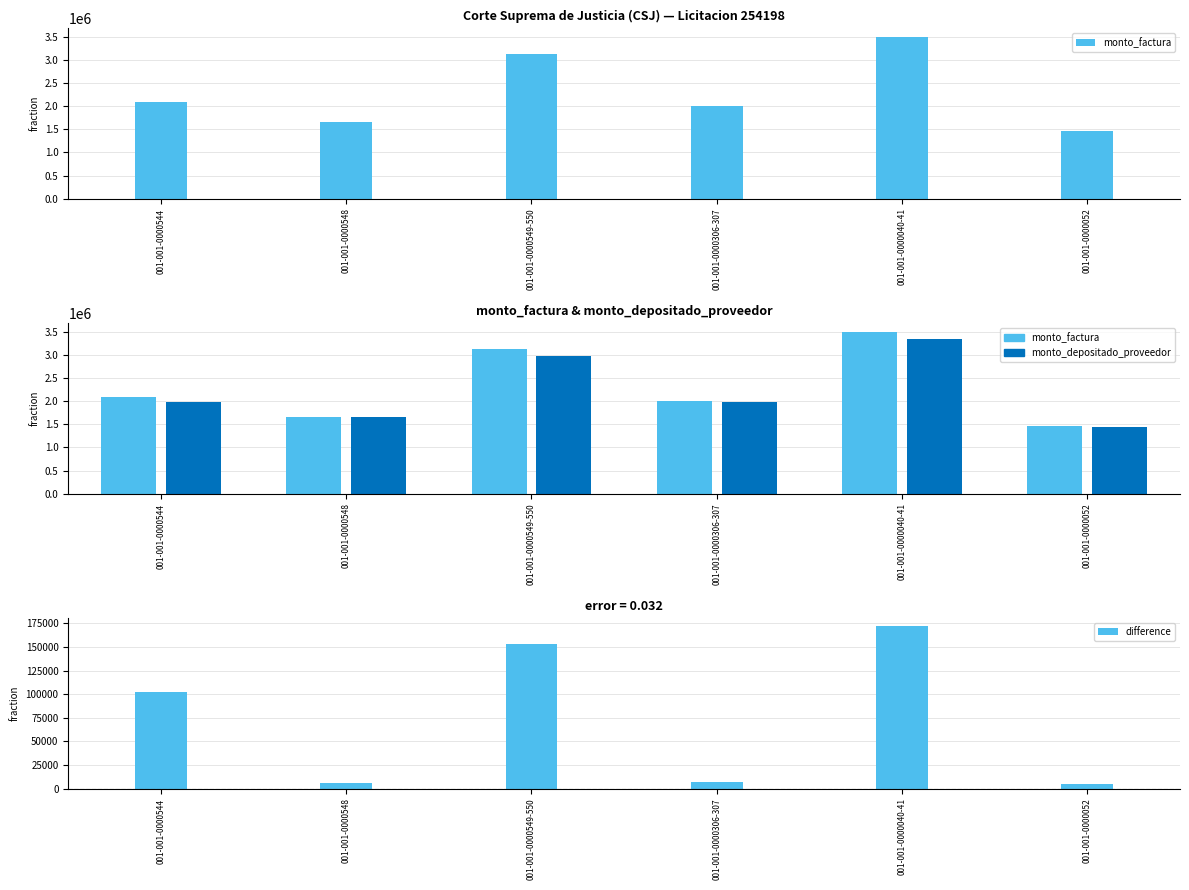

Are the bars grouped side by side (vs. stacked)?

Yes